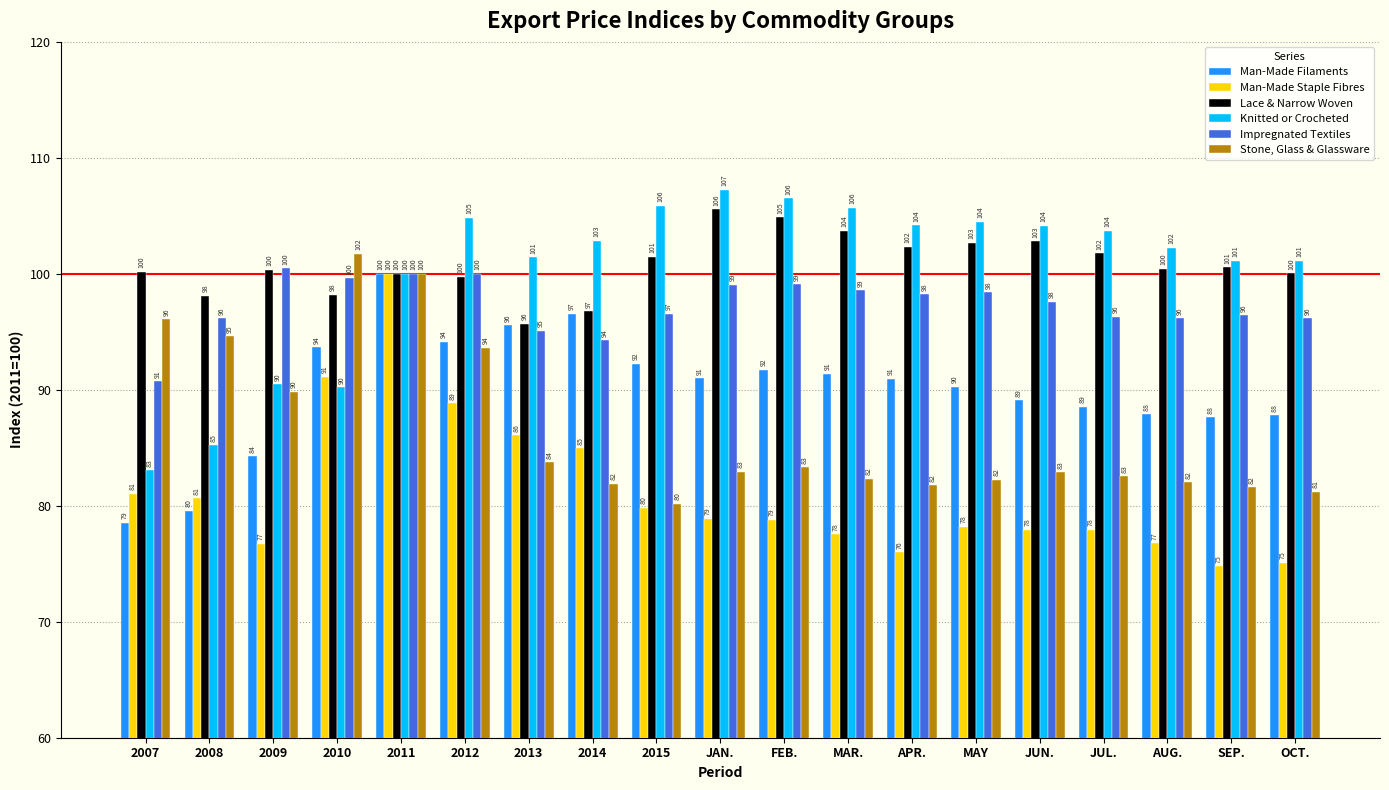

What is the sum of all Man-Made Filaments values?

1710.9